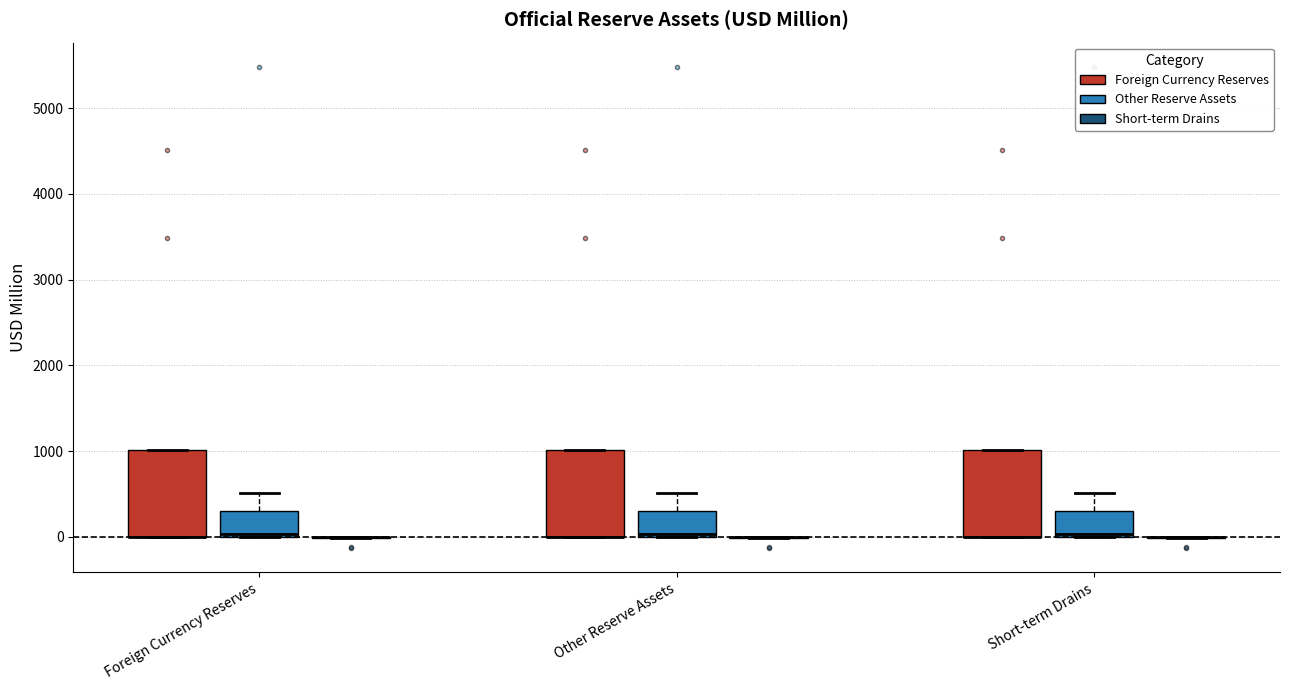

Where is the lower edge of the box for Foreign Currency Reserves (Foreign Currency Reserves) on the y-axis? The values are not printed on the chart, so give them approximately, as read against the axis.

0